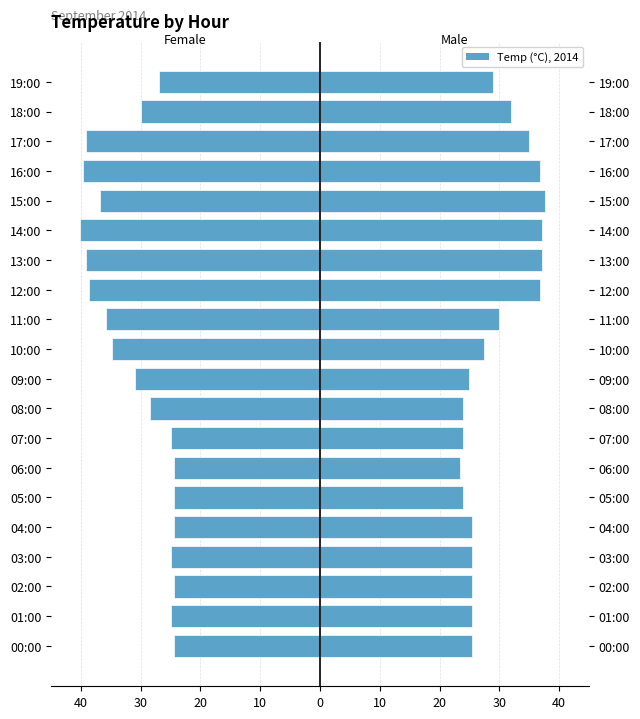

What is the difference between the maximum and second lowest values in the Female series?

15.2